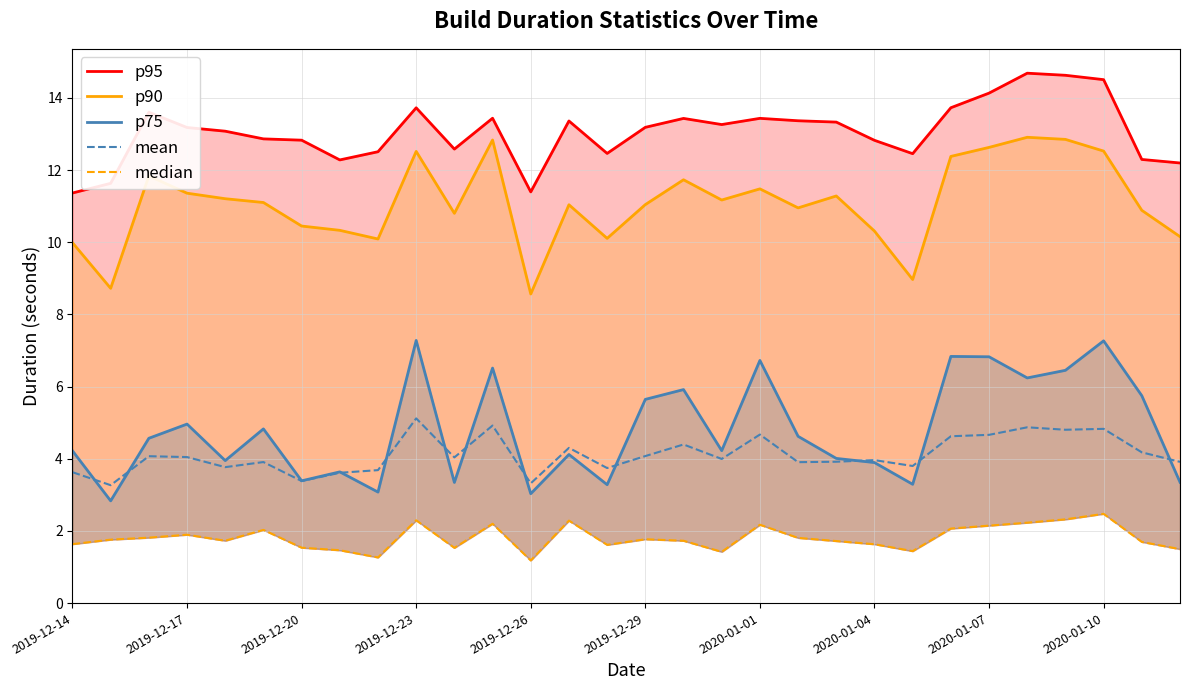

True or false: mean has a value of 3.6 at 2019-12-14.

True